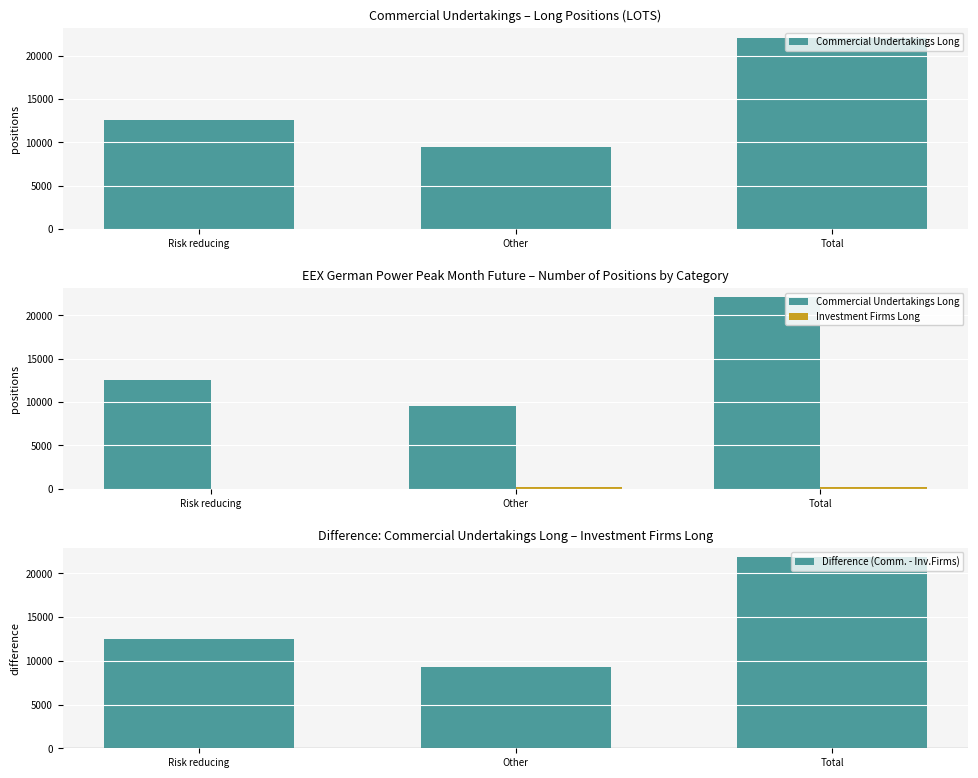

At which label is Difference (Comm. - Inv.Firms) closest to 15585?

Risk reducing